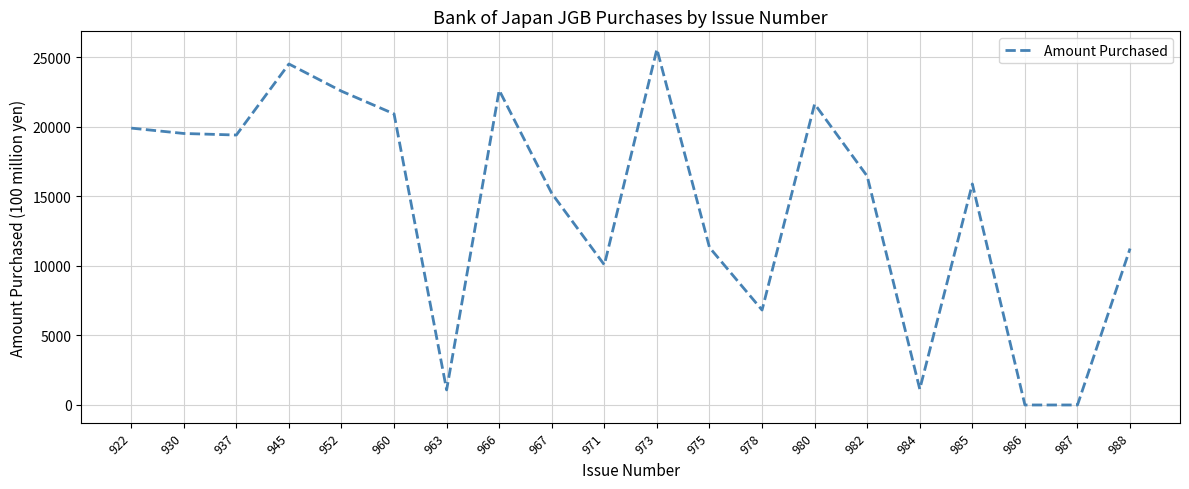

How many series are shown in this chart?

1